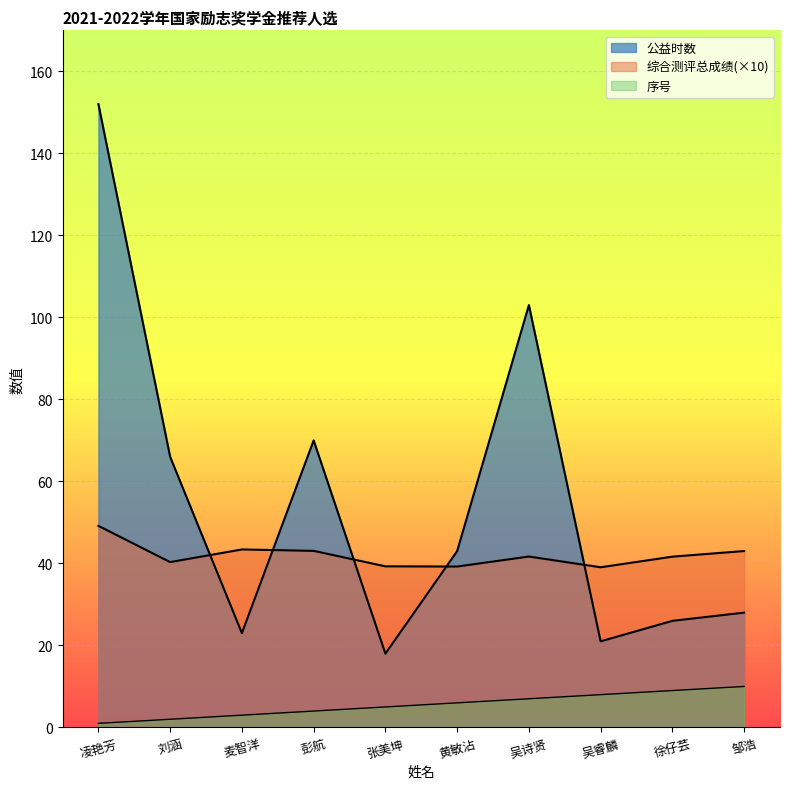

How many values in the 综合测评总成绩 series are below 41?

4